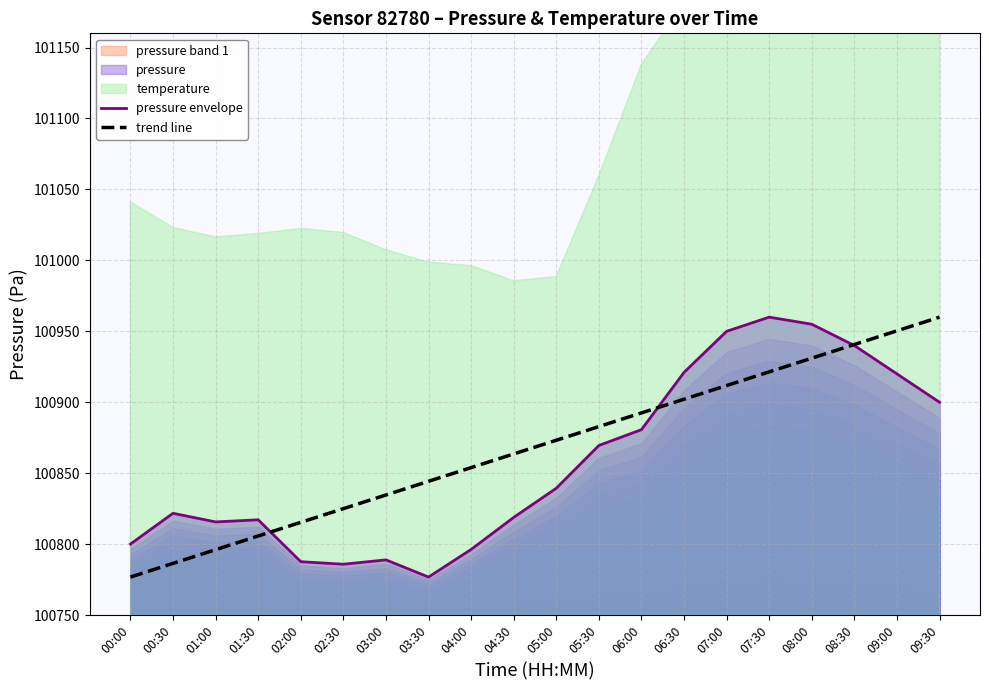

Which category has the highest value in the trend line series?

09:30